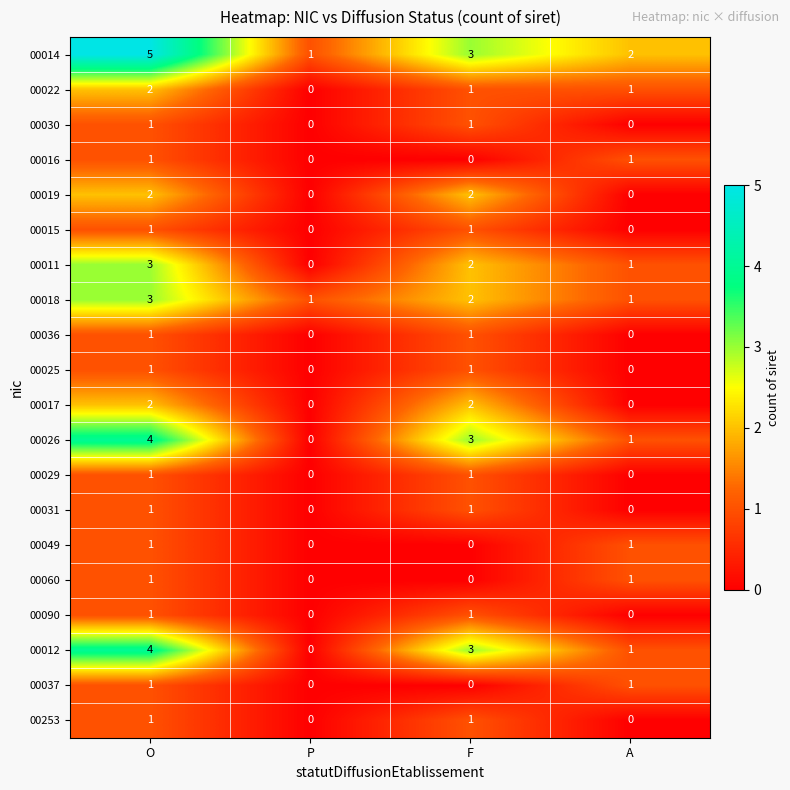

What is the spread (max minus min) of values at F?

3